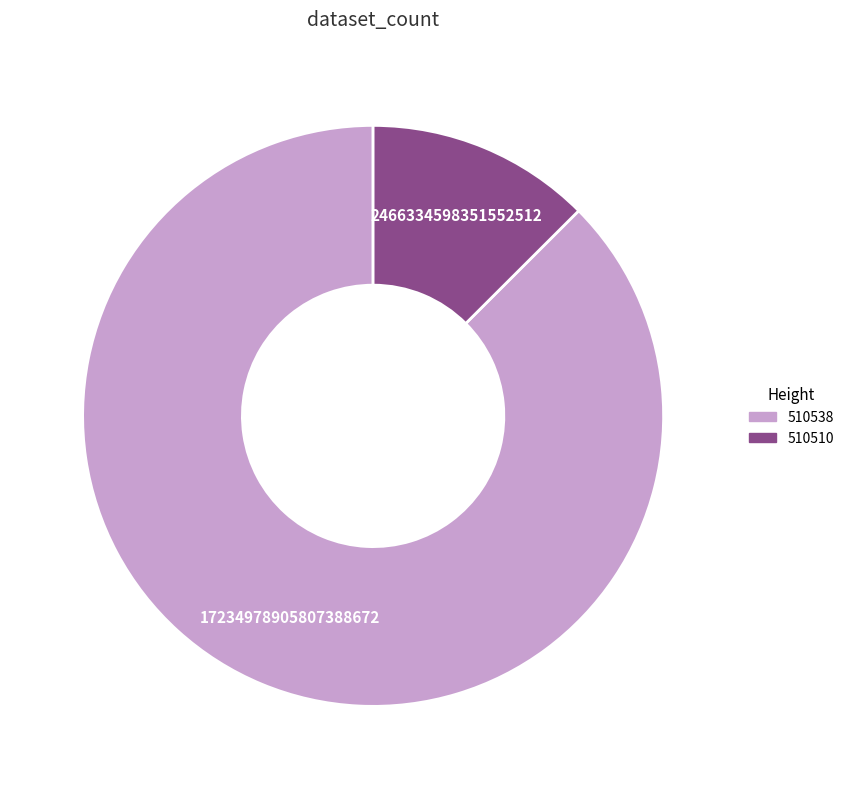

What is the smallest slice in the pie chart?

510510